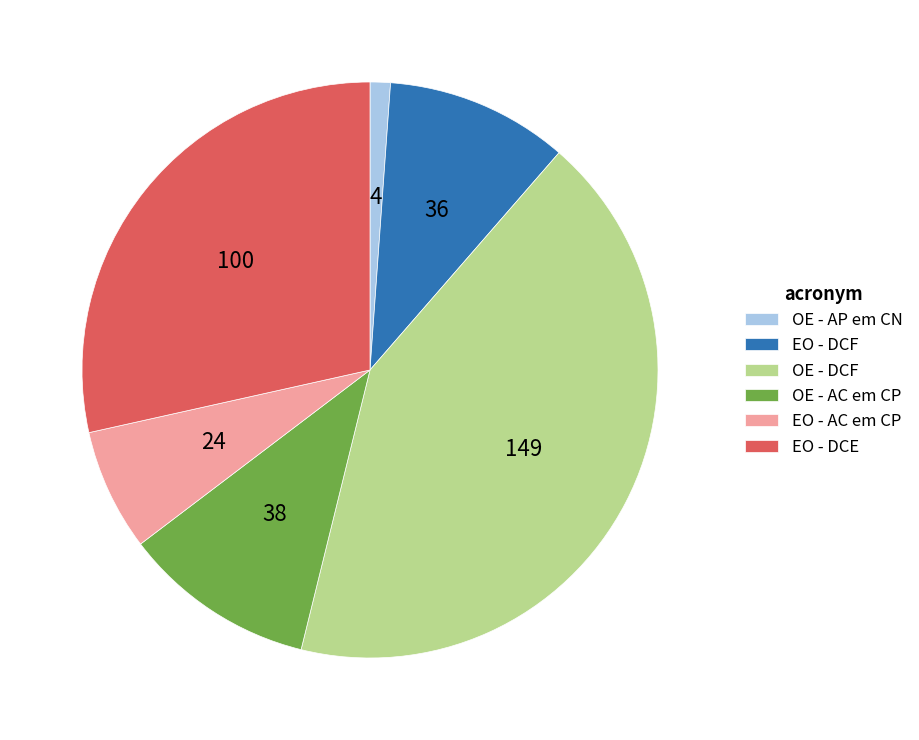

Is there any slice that represents more than half of the pie?

No